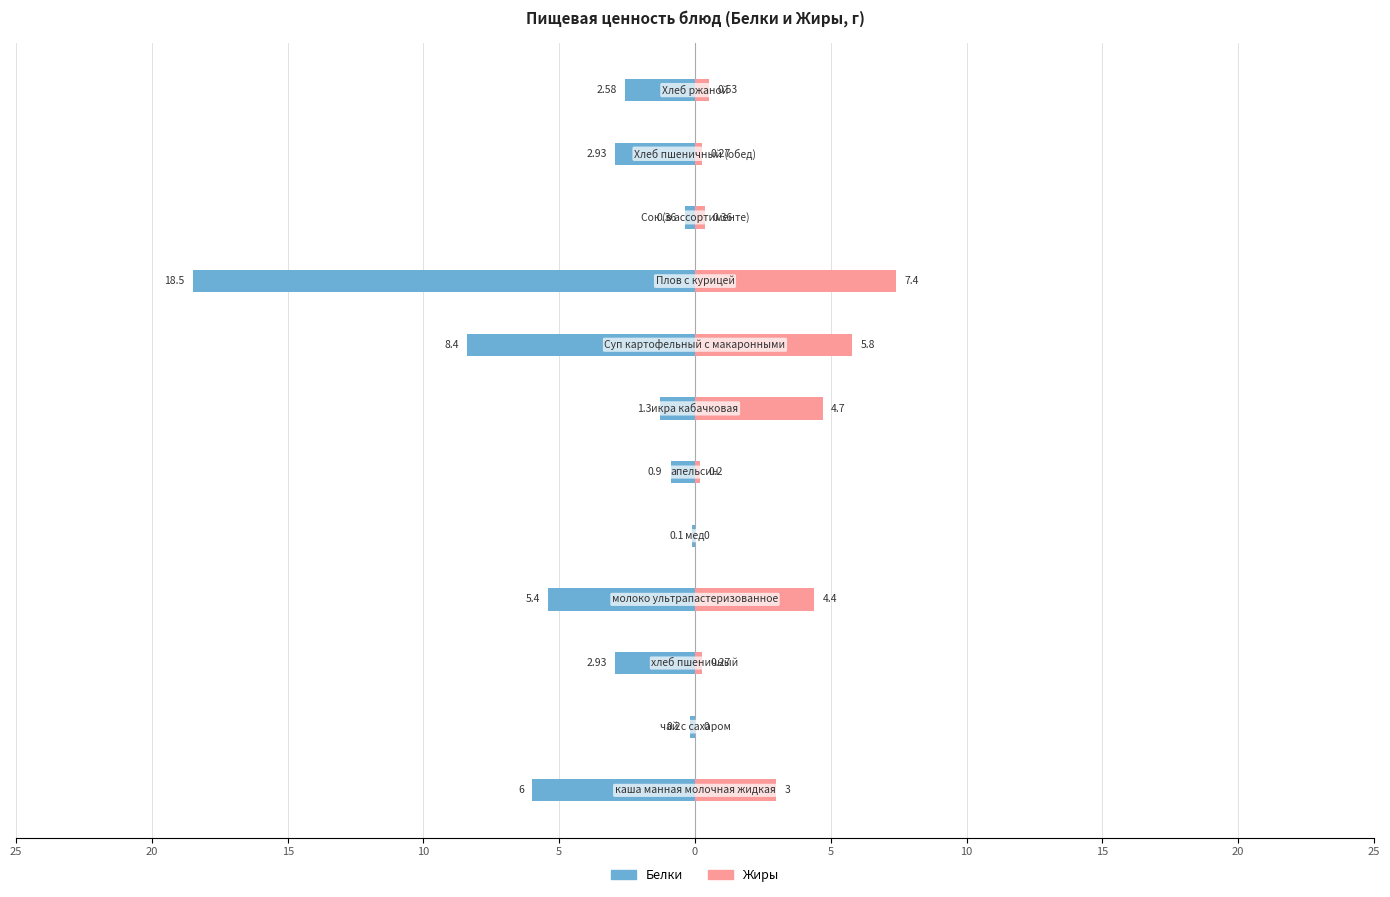

Rank the series at 10 from highest to lowest value.

Жиры, Белки